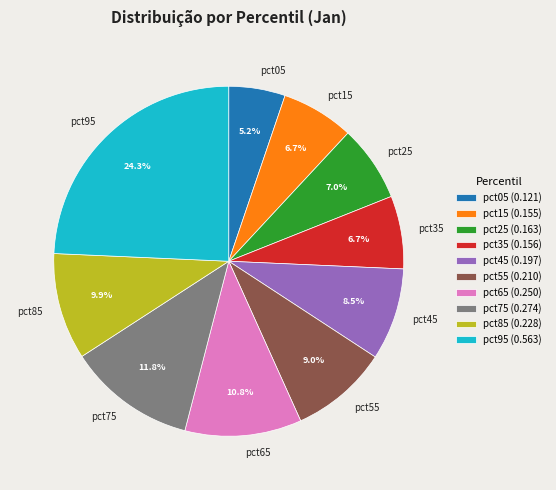

What percentage is NOT represented by pct55?

91.0%